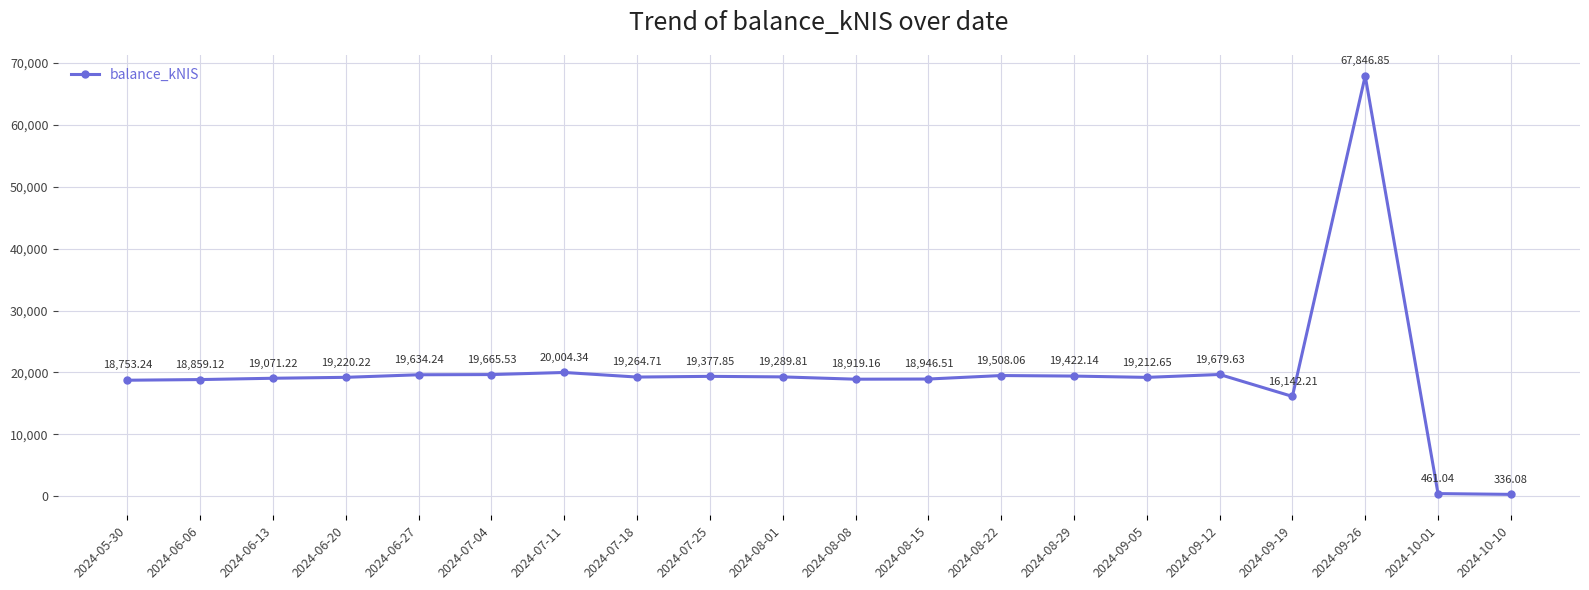

Between 2024-06-13 and 2024-08-15, which is larger?

2024-06-13